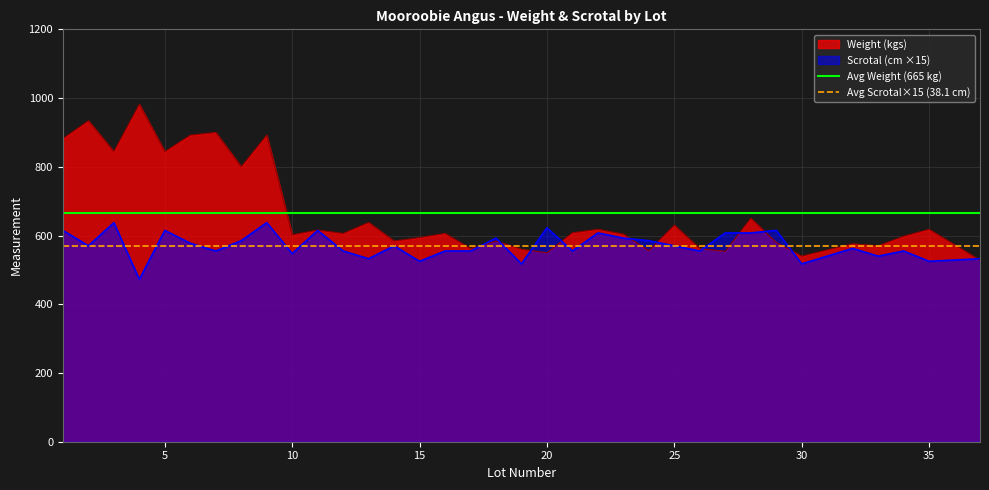

The value of Scrotal (cm ×15) at 25 is 570.0. True or false?

True